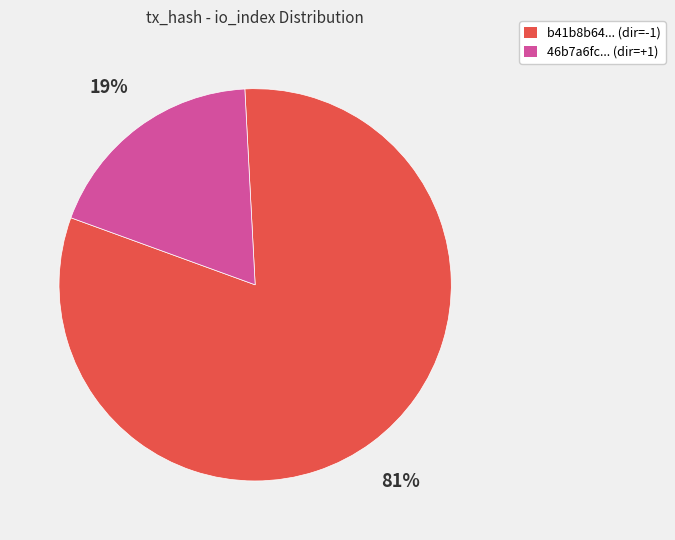

Is it true that 46b7a6fc... (dir=+1) is 19% of the pie?

True